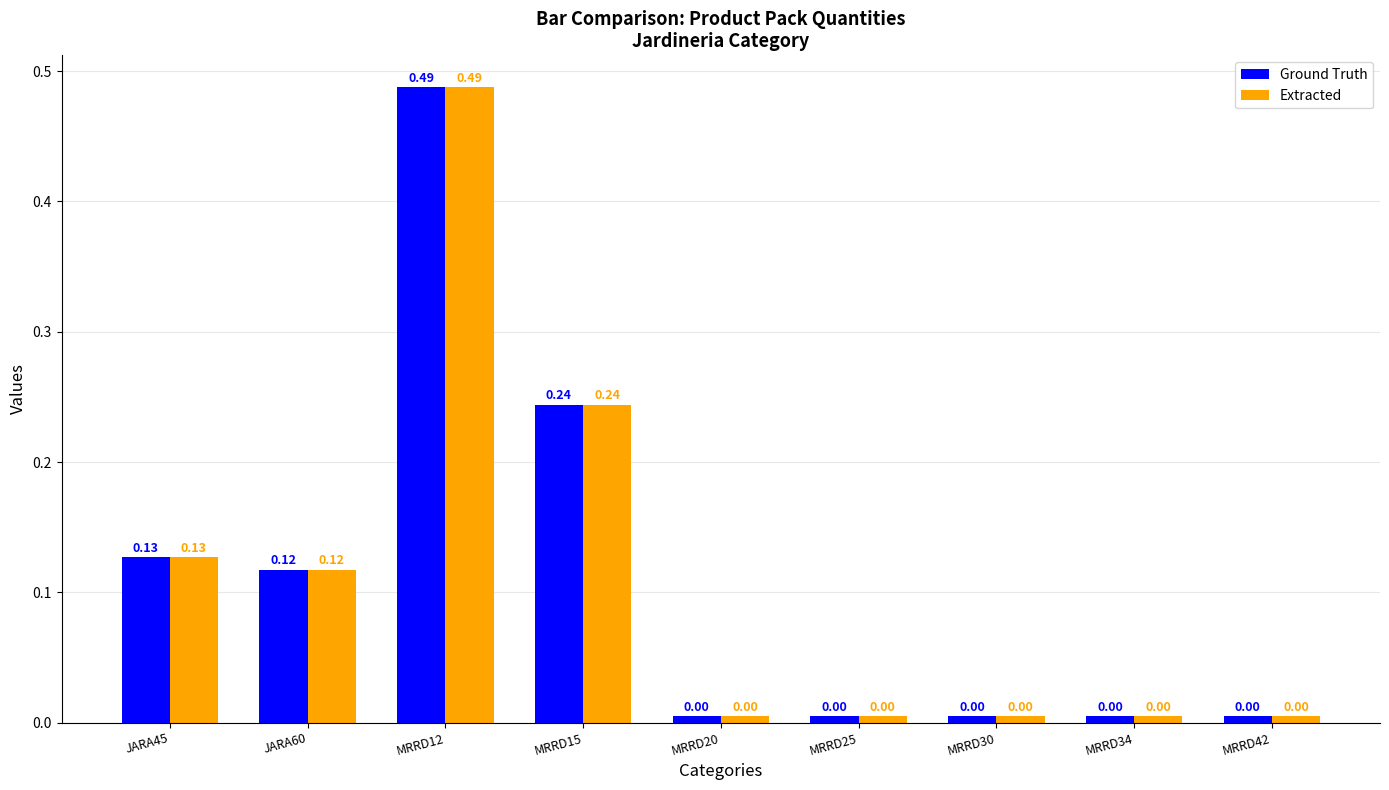

What is the sum of all Extracted values?

1.0